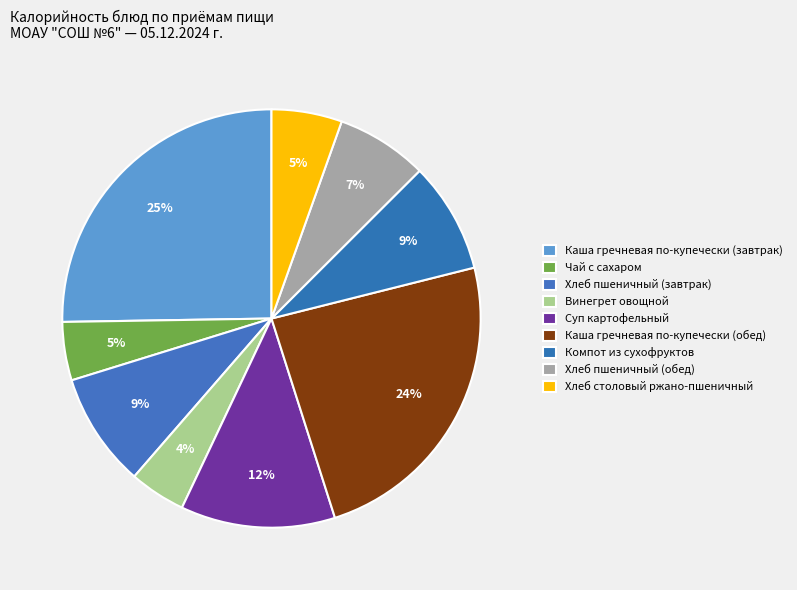

Which has a higher value, Чай с сахаром or Хлеб столовый ржано-пшеничный?

Хлеб столовый ржано-пшеничный